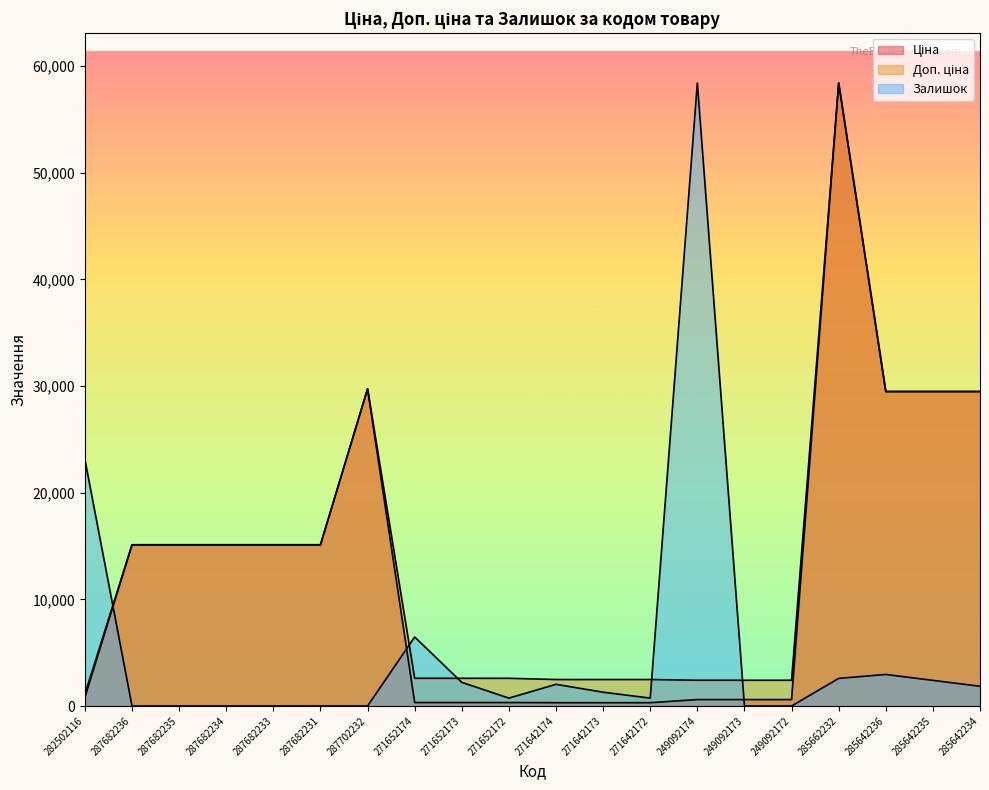

Rank the series at 287682236 from lowest to highest value.

Залишок, Ціна, Доп. ціна